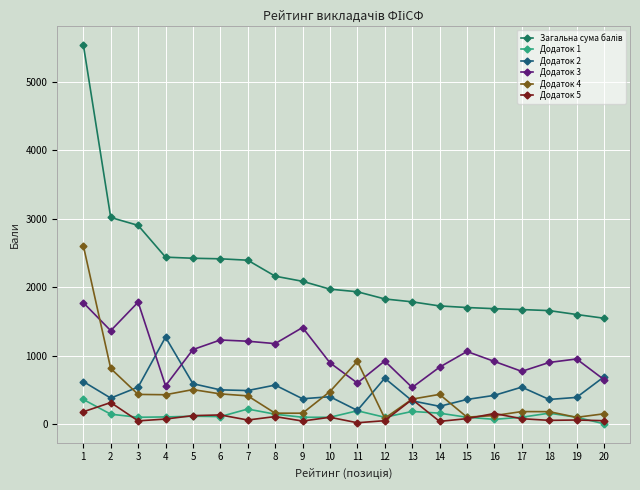

Rank the categories by Додаток 2 value from lowest to highest.

11, 14, 13, 15, 18, 9, 2, 19, 10, 16, 7, 6, 3, 17, 8, 5, 1, 12, 20, 4